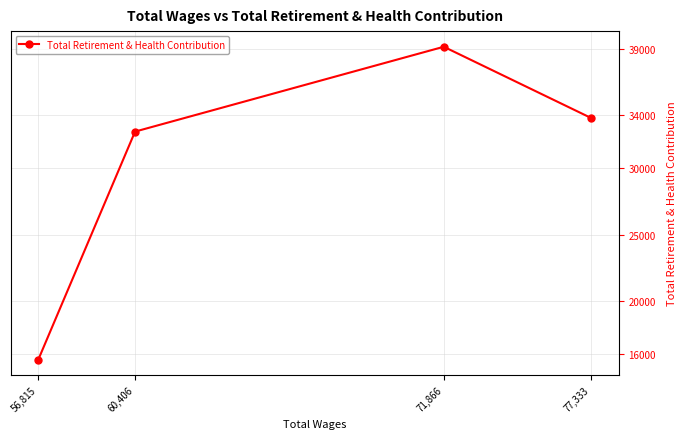

What is the label of the 3rd point from the left?

71,866